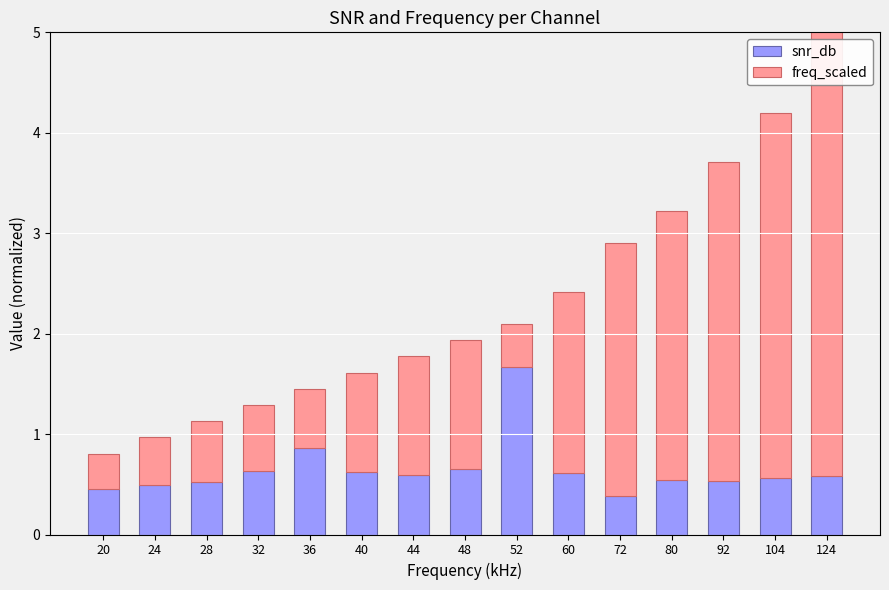

What is the total value across all series at 72?

2.9